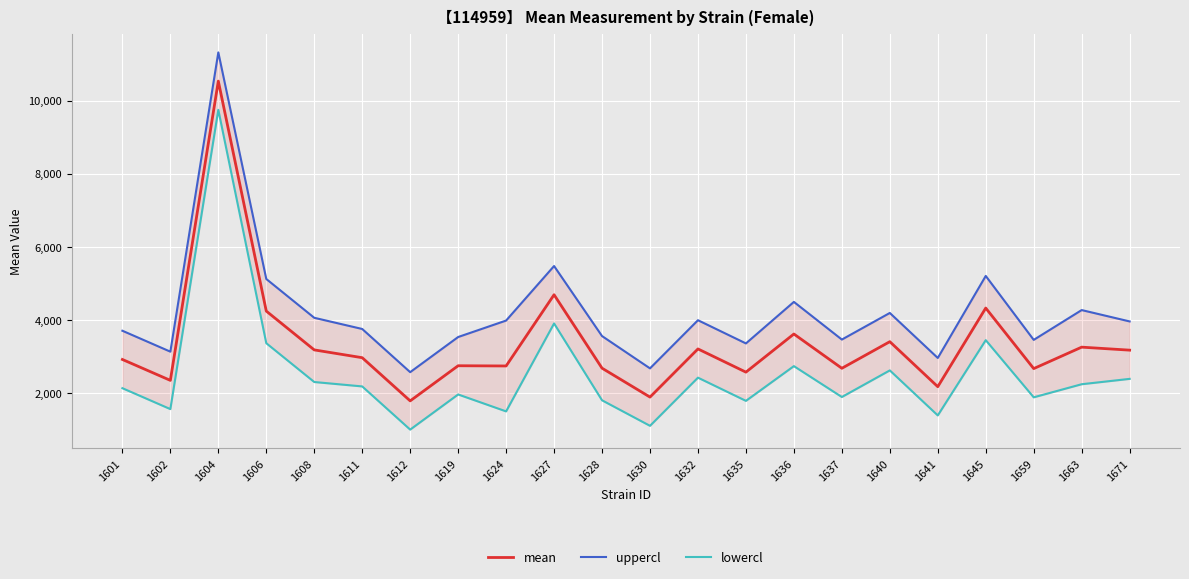

What are all the series names shown in the legend?

mean, uppercl, lowercl